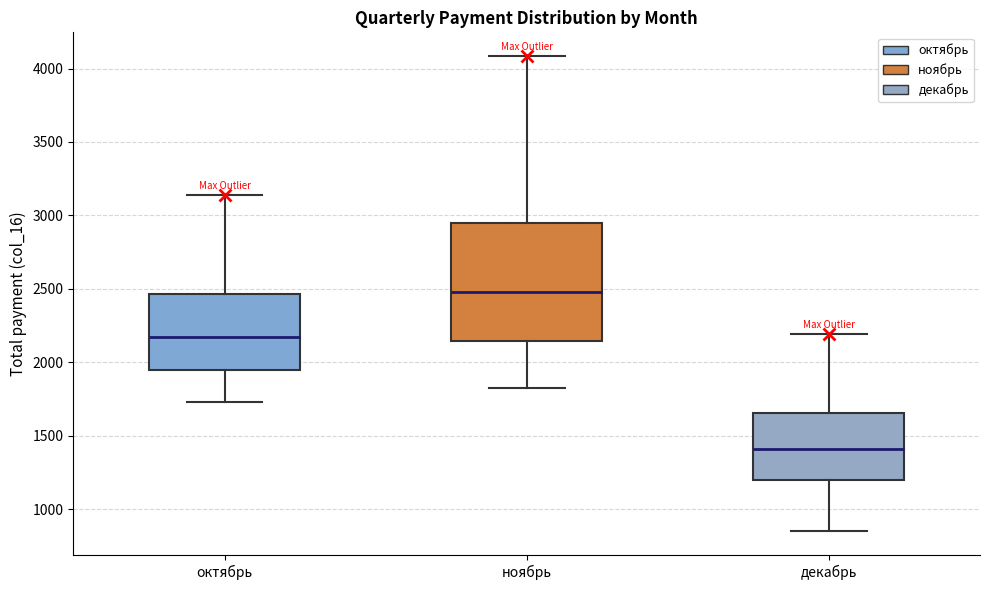

Which box's median line is the highest?

ноябрь